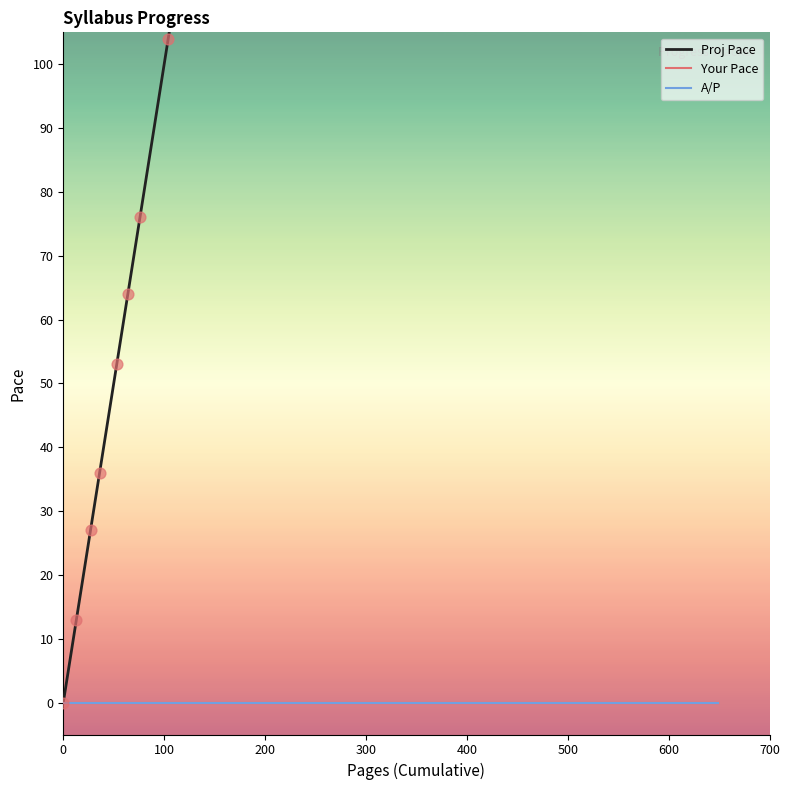

Which series has the widest spread of Y values?

Proj Pace